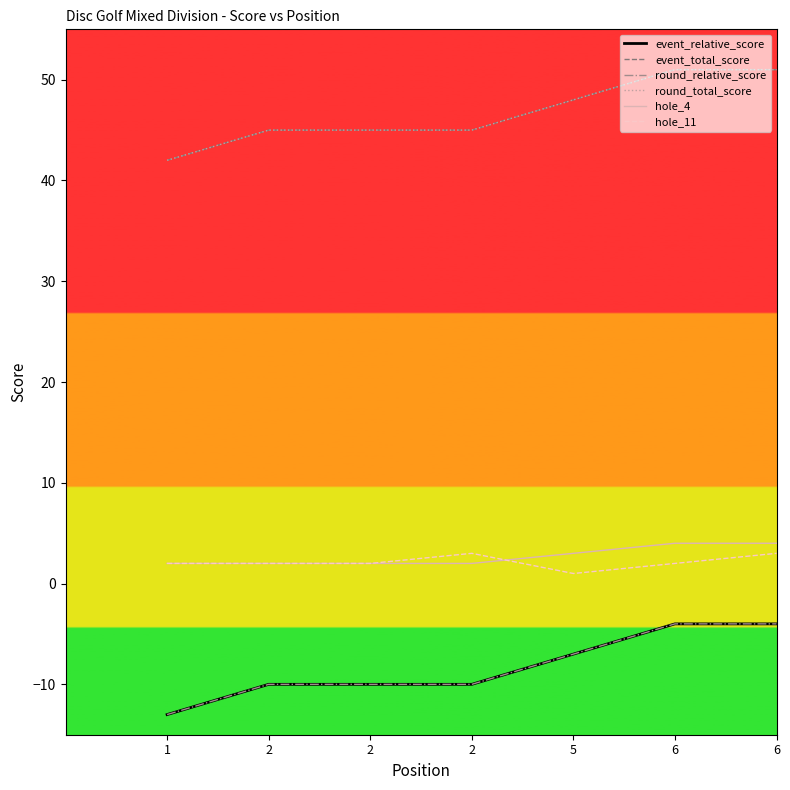

Is this an area chart (filled region under the line)?

No